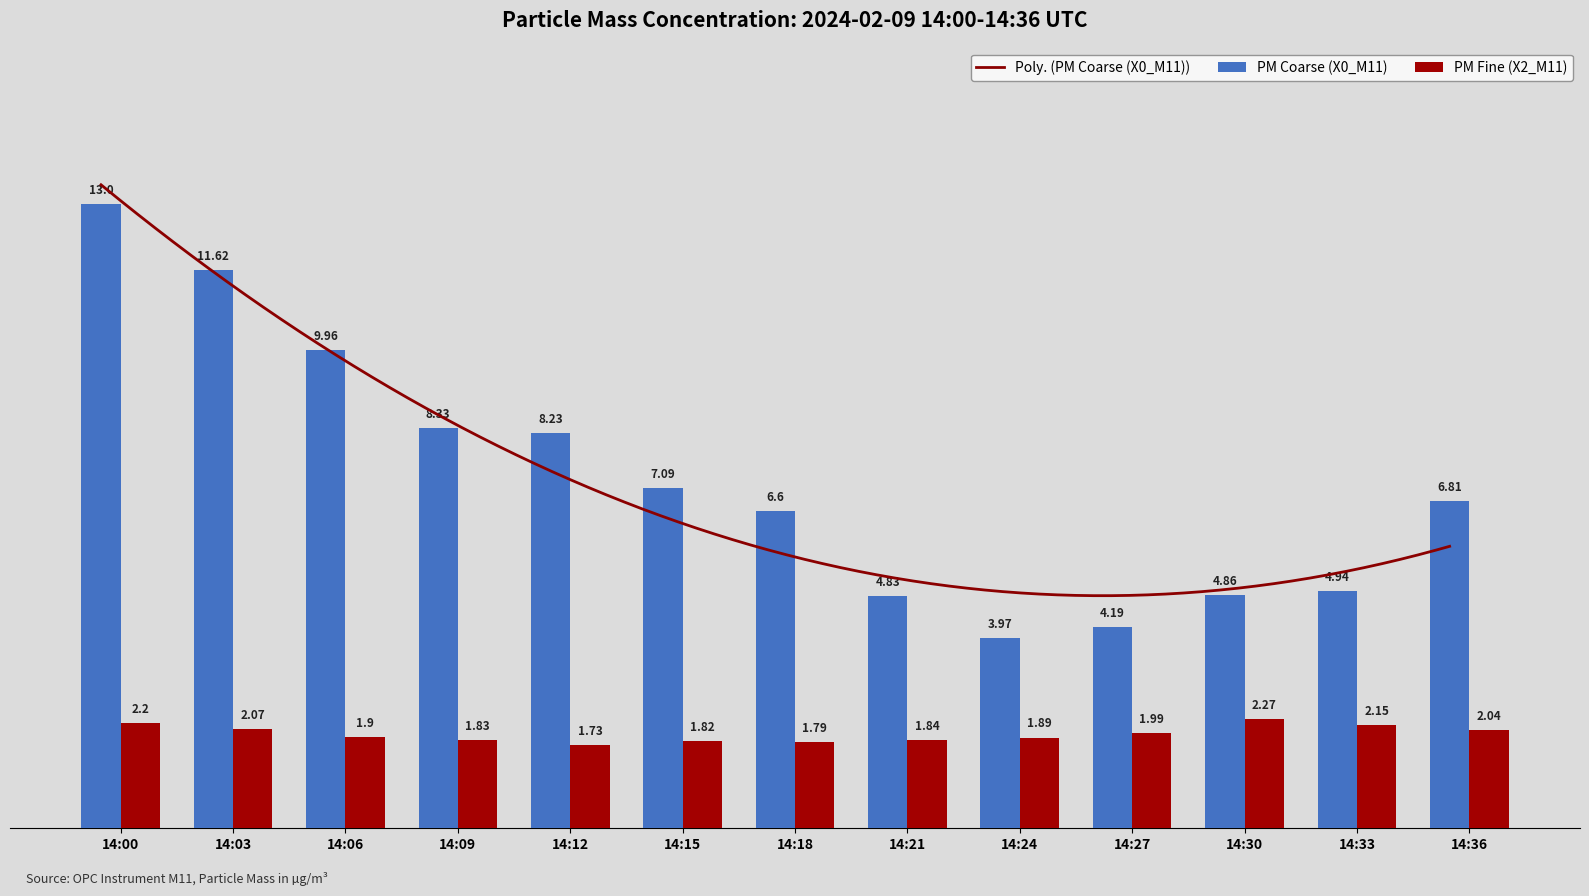

At how many categories does at least one series exceed 2?

13